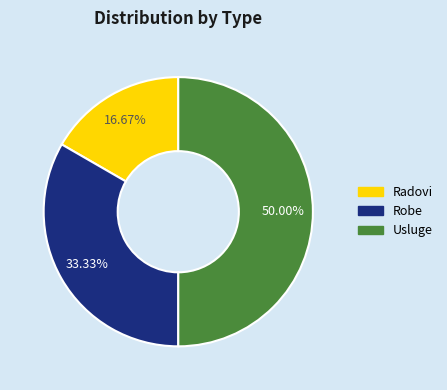

True or false: Robe accounts for 33% of the total.

True